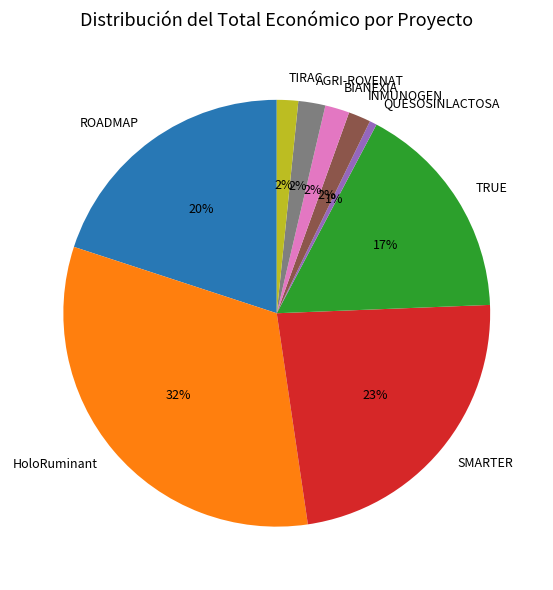

What is the ratio of the value at BIANEXIA to the value at HoloRuminant?

0.1